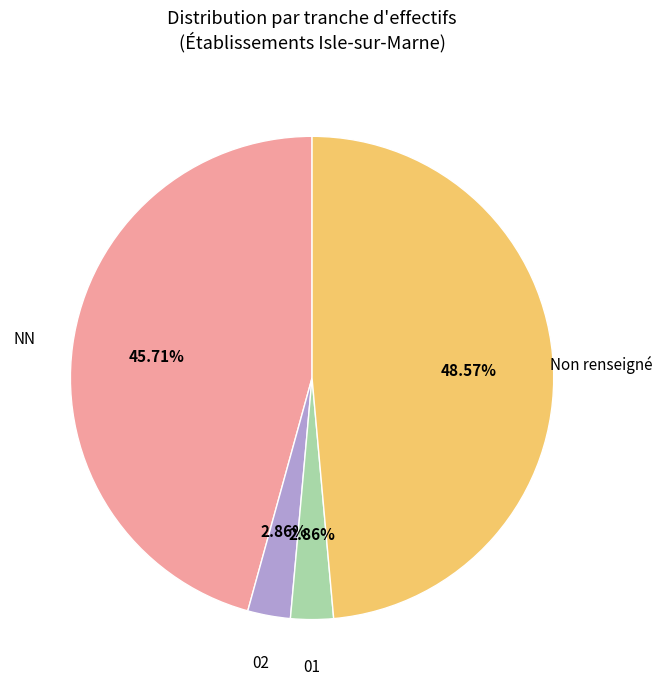

Does any single category account for the majority?

No